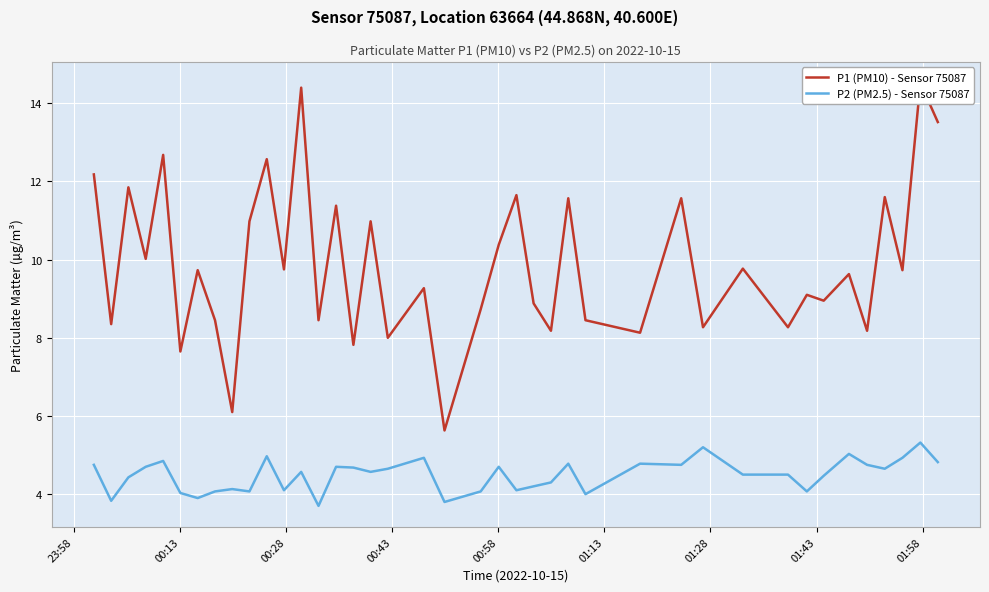

What is the lowest value of the P2 (PM2.5) - Sensor 75087 series?

3.7